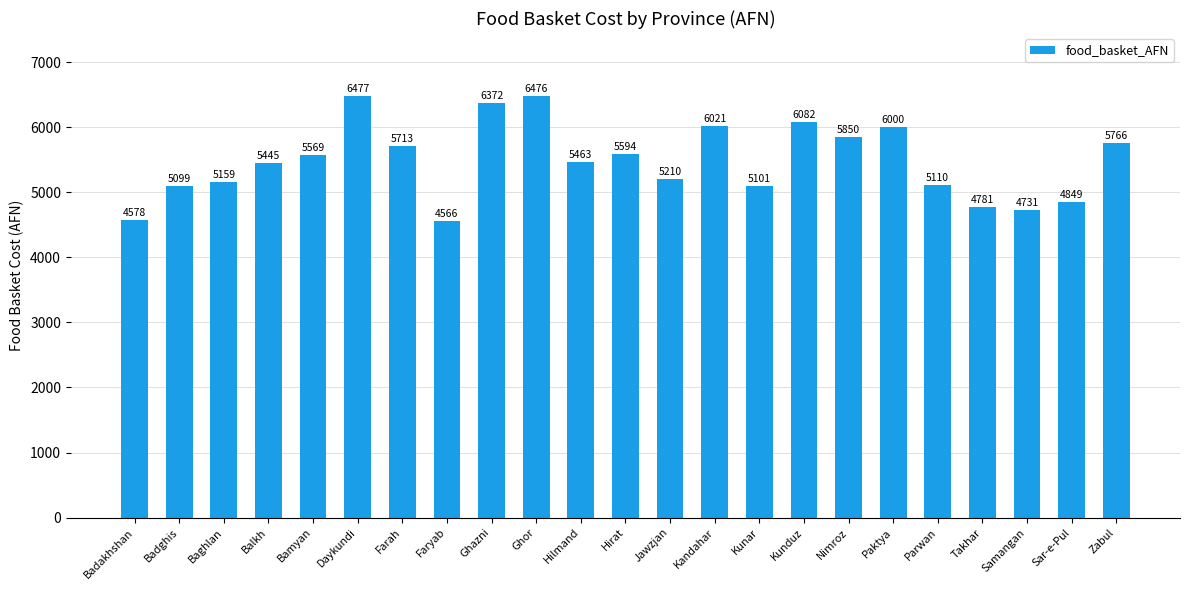

Is it true that the value at Takhar is 4781.4?

True